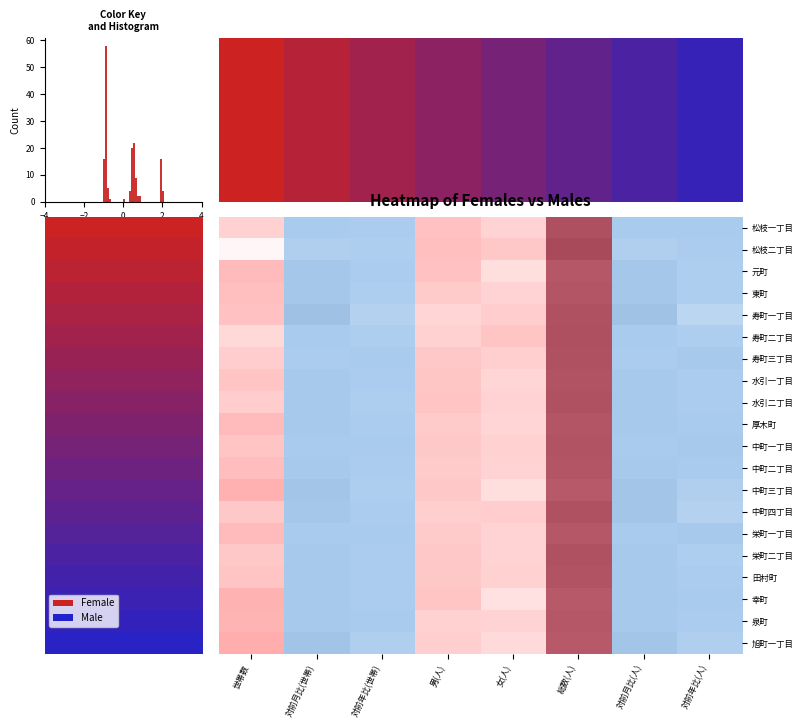

Reading right to left, transcribe all the data shown in this chart.

松枝一丁目: 対前年比(人)=-0.9	対前月比(人)=-0.9	総数(人)=2.0	女(人)=0.5	男(人)=0.6	対前年比(世帯)=-0.9	対前月比(世帯)=-0.9	世帯数=0.5
松枝二丁目: 対前年比(人)=-0.9	対前月比(人)=-0.8	総数(人)=2.1	女(人)=0.6	男(人)=0.7	対前年比(世帯)=-0.9	対前月比(世帯)=-0.8	世帯数=0.1
元町: 対前年比(人)=-0.8	対前月比(人)=-0.9	総数(人)=1.9	女(人)=0.3	男(人)=0.6	対前年比(世帯)=-0.9	対前月比(世帯)=-0.9	世帯数=0.7
東町: 対前年比(人)=-0.8	対前月比(人)=-0.9	総数(人)=1.9	女(人)=0.5	男(人)=0.5	対前年比(世帯)=-0.9	対前月比(世帯)=-1.0	世帯数=0.7
寿町一丁目: 対前年比(人)=-0.7	対前月比(人)=-1.0	総数(人)=2.0	女(人)=0.5	男(人)=0.4	対前年比(世帯)=-0.8	対前月比(世帯)=-1.0	世帯数=0.6
寿町二丁目: 対前年比(人)=-0.9	対前月比(人)=-0.9	総数(人)=2.0	女(人)=0.6	男(人)=0.5	対前年比(世帯)=-0.9	対前月比(世帯)=-0.9	世帯数=0.4
寿町三丁目: 対前年比(人)=-0.9	対前月比(人)=-0.9	総数(人)=2.0	女(人)=0.5	男(人)=0.6	対前年比(世帯)=-0.9	対前月比(世帯)=-0.9	世帯数=0.5
水引一丁目: 対前年比(人)=-0.9	対前月比(人)=-0.9	総数(人)=2.0	女(人)=0.4	男(人)=0.6	対前年比(世帯)=-0.9	対前月比(世帯)=-0.9	世帯数=0.6
水引二丁目: 対前年比(人)=-0.9	対前月比(人)=-0.9	総数(人)=2.0	女(人)=0.4	男(人)=0.6	対前年比(世帯)=-0.9	対前月比(世帯)=-0.9	世帯数=0.5
厚木町: 対前年比(人)=-0.9	対前月比(人)=-0.9	総数(人)=1.9	女(人)=0.4	男(人)=0.6	対前年比(世帯)=-0.9	対前月比(世帯)=-0.9	世帯数=0.7
中町一丁目: 対前年比(人)=-0.9	対前月比(人)=-0.9	総数(人)=1.9	女(人)=0.5	男(人)=0.6	対前年比(世帯)=-0.9	対前月比(世帯)=-0.9	世帯数=0.6
中町二丁目: 対前年比(人)=-0.9	対前月比(人)=-0.9	総数(人)=1.9	女(人)=0.5	男(人)=0.5	対前年比(世帯)=-0.9	対前月比(世帯)=-0.9	世帯数=0.7
中町三丁目: 対前年比(人)=-0.8	対前月比(人)=-1.0	総数(人)=1.9	女(人)=0.3	男(人)=0.6	対前年比(世帯)=-0.8	対前月比(世帯)=-1.0	世帯数=0.8
中町四丁目: 対前年比(人)=-0.8	対前月比(人)=-1.0	総数(人)=2.0	女(人)=0.5	男(人)=0.5	対前年比(世帯)=-0.9	対前月比(世帯)=-1.0	世帯数=0.6
栄町一丁目: 対前年比(人)=-0.9	対前月比(人)=-0.9	総数(人)=1.9	女(人)=0.5	男(人)=0.5	対前年比(世帯)=-0.9	対前月比(世帯)=-0.9	世帯数=0.7
栄町二丁目: 対前年比(人)=-0.9	対前月比(人)=-0.9	総数(人)=2.0	女(人)=0.5	男(人)=0.6	対前年比(世帯)=-0.9	対前月比(世帯)=-0.9	世帯数=0.6
田村町: 対前年比(人)=-0.9	対前月比(人)=-0.9	総数(人)=2.0	女(人)=0.5	男(人)=0.6	対前年比(世帯)=-0.9	対前月比(世帯)=-0.9	世帯数=0.6
幸町: 対前年比(人)=-0.9	対前月比(人)=-0.9	総数(人)=1.9	女(人)=0.3	男(人)=0.6	対前年比(世帯)=-0.9	対前月比(世帯)=-0.9	世帯数=0.8
泉町: 対前年比(人)=-0.9	対前月比(人)=-0.9	総数(人)=1.9	女(人)=0.5	男(人)=0.5	対前年比(世帯)=-0.9	対前月比(世帯)=-0.9	世帯数=0.8
旭町一丁目: 対前年比(人)=-0.8	対前月比(人)=-1.0	総数(人)=1.9	女(人)=0.4	男(人)=0.5	対前年比(世帯)=-0.8	対前月比(世帯)=-1.0	世帯数=0.8